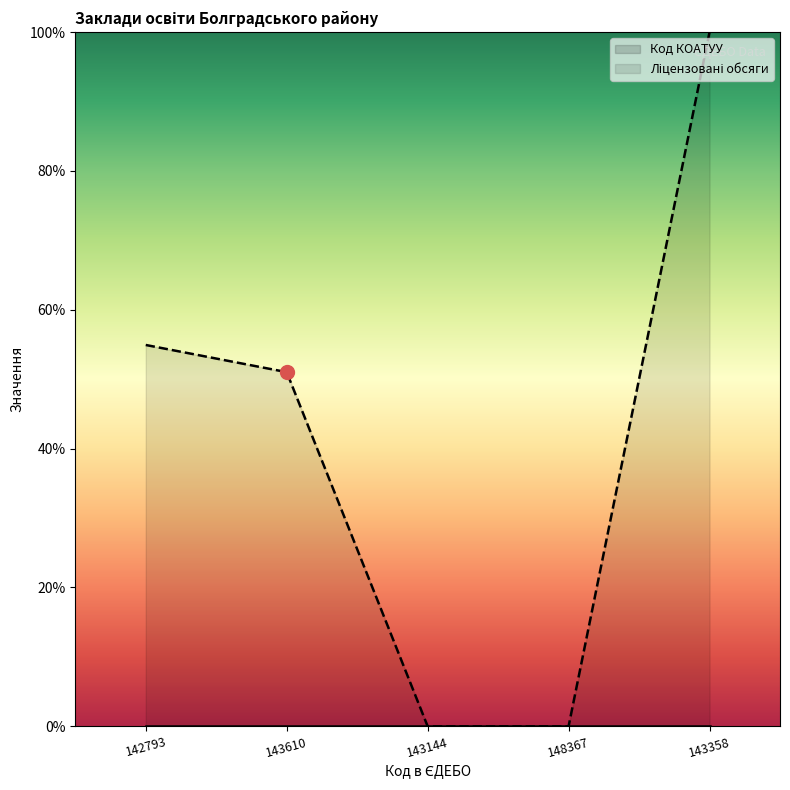

What position from the left is 148367?

4